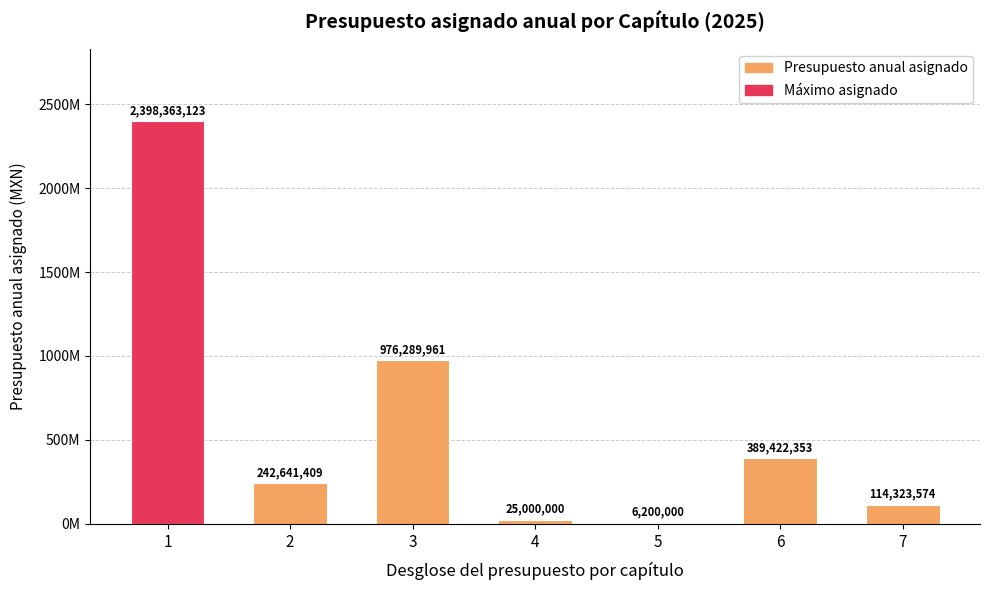

Are the bars horizontal?

No